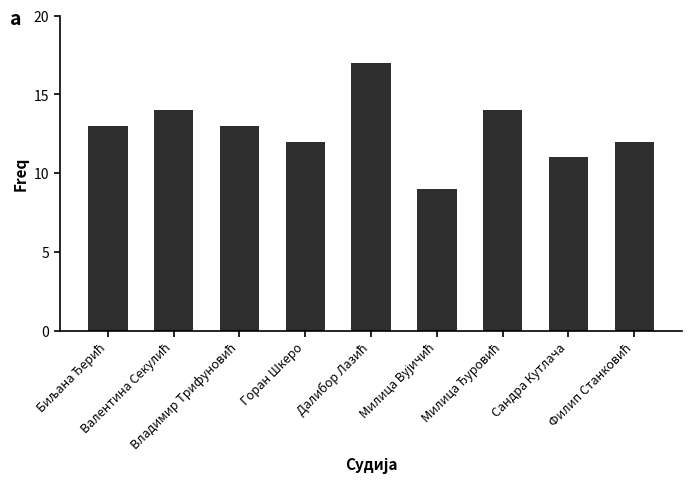

What is the average value?

13